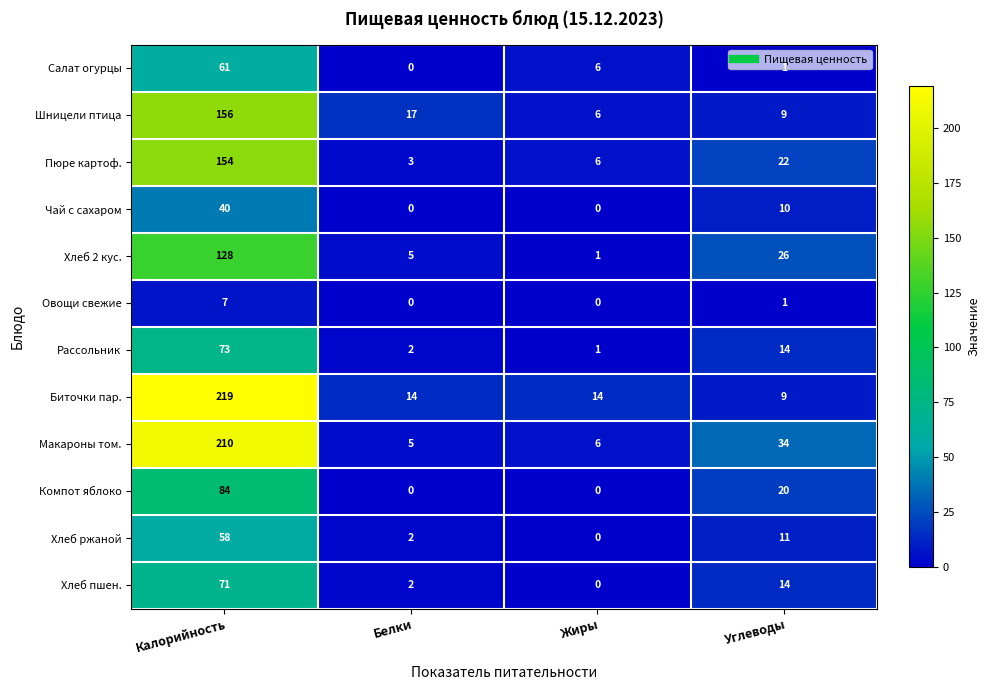

Is it true that Пюре картоф. equals 3 at Жиры?

False